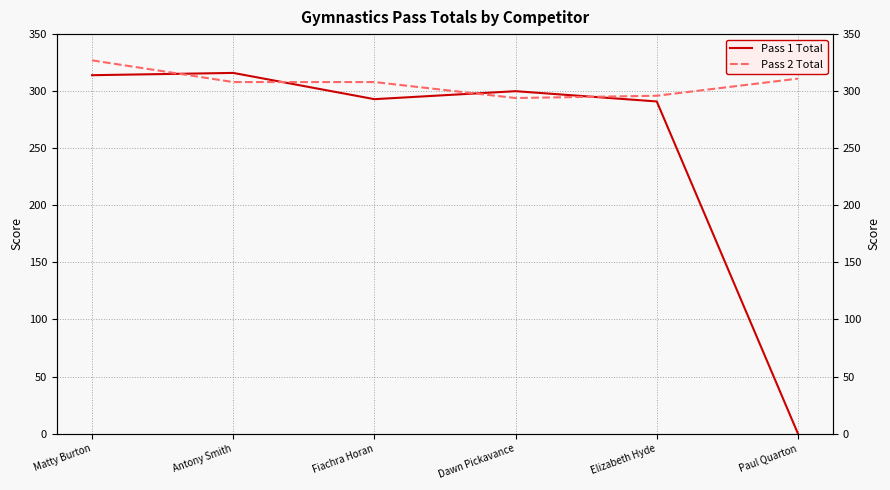

How many data points in Pass 1 Total are above 300?

2